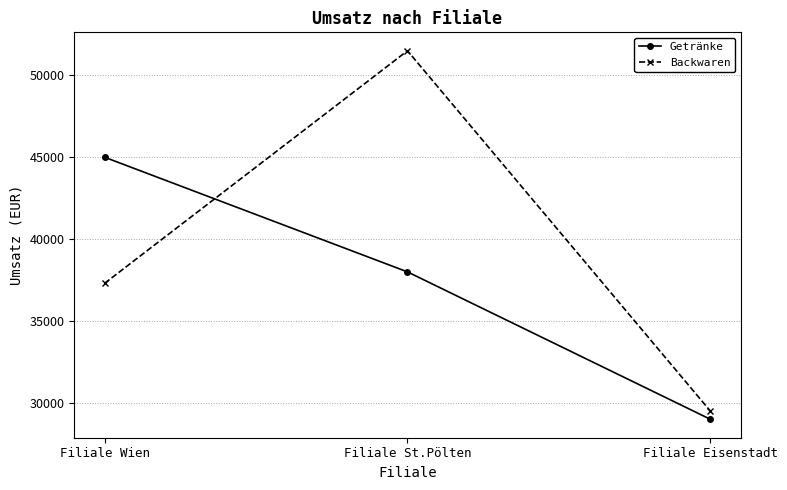

What is the spread (max minus min) of values at Filiale St.Pölten?

13500